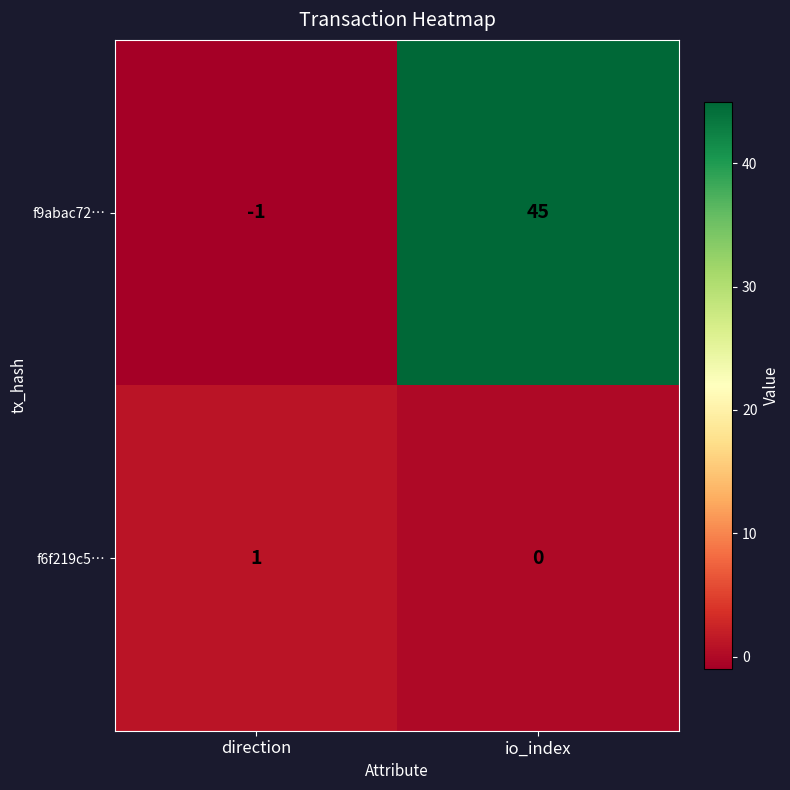

The f6f219c5… series shows 0 at direction. True or false?

False